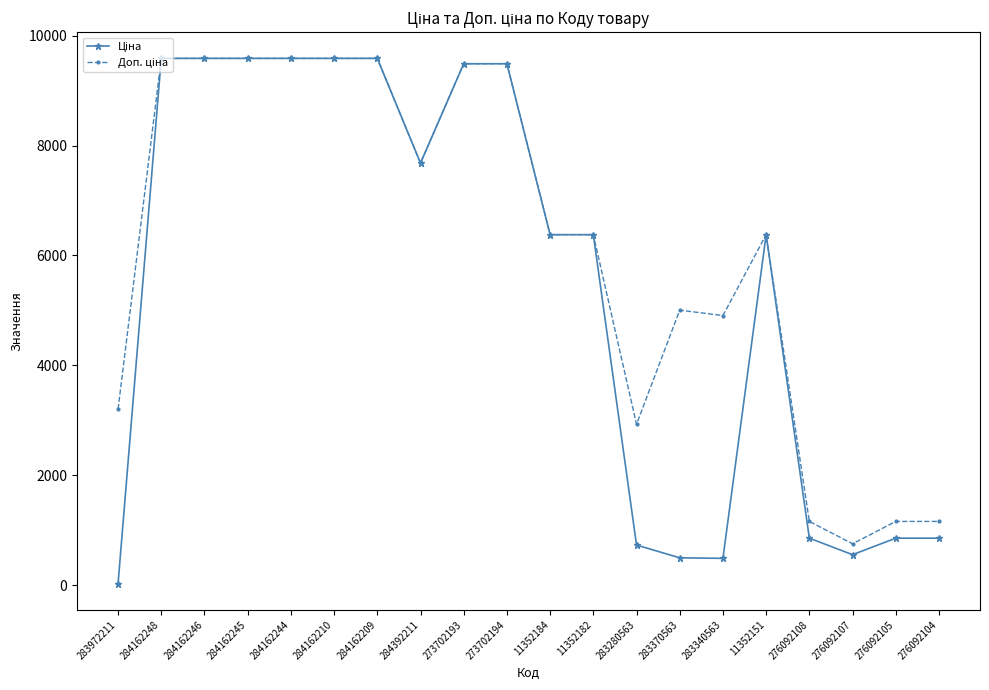

Does the chart display data point markers on the line(s)?

Yes